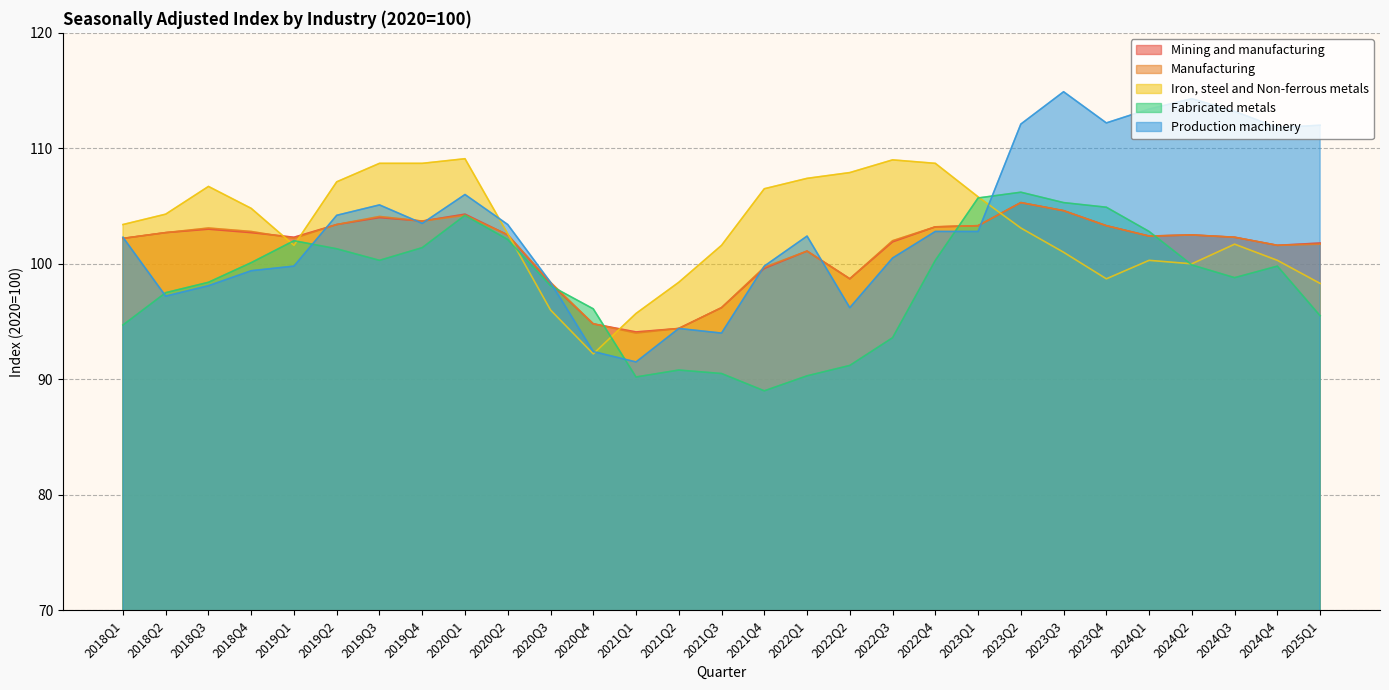

What is the smallest value displayed?

89.0